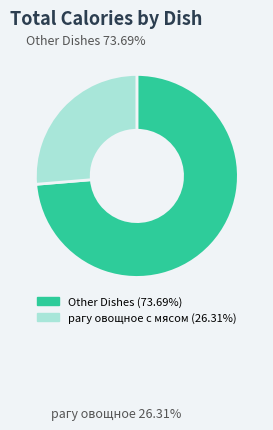

How many slices are in this pie chart?

2